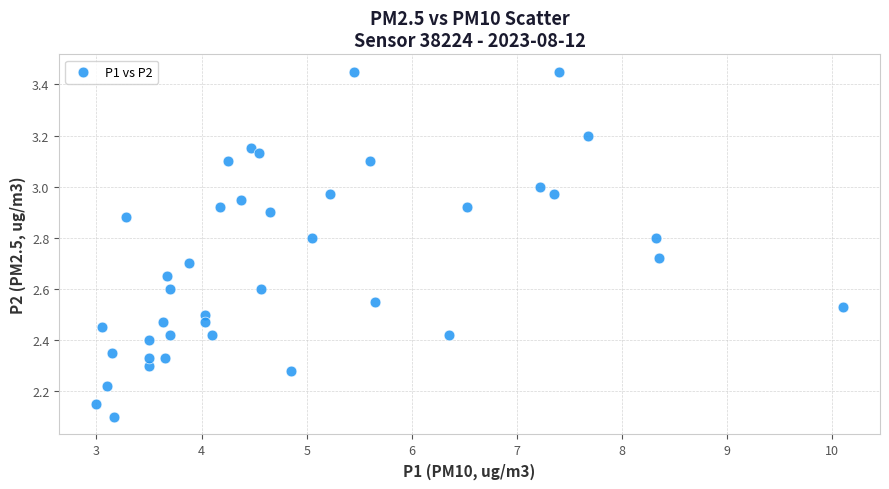

What is the range of Y values (max minus min)?

1.4